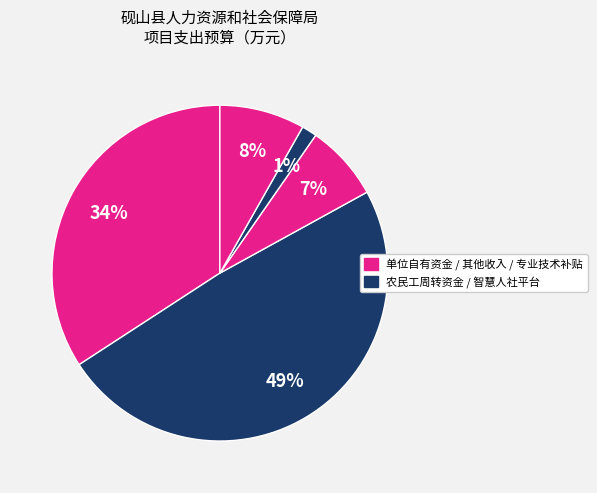

Which slice is the largest?

农民工工资应急周转资金